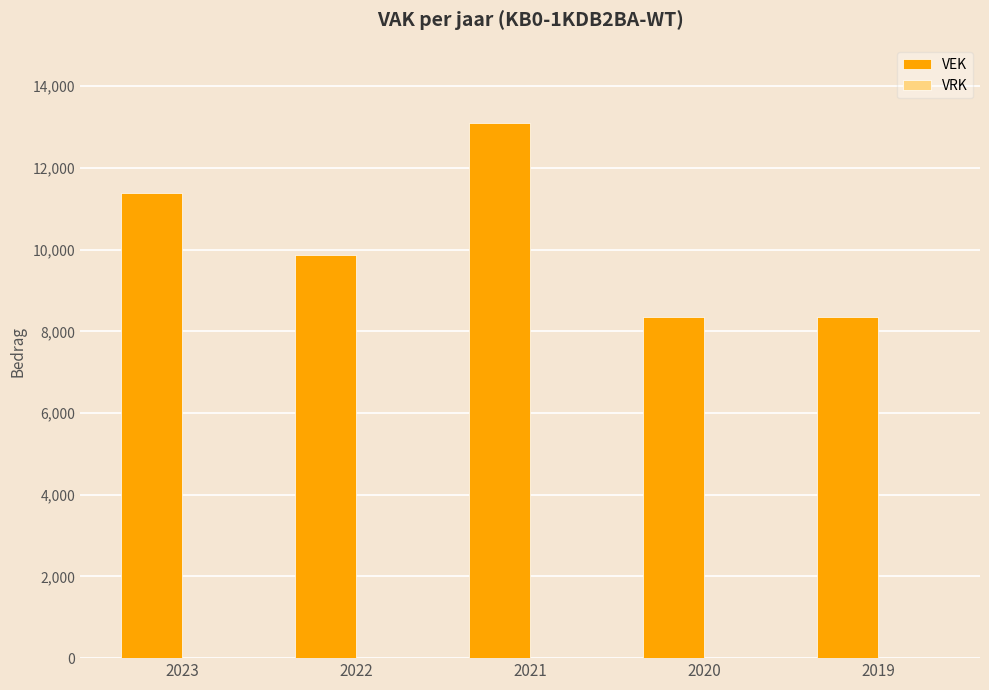

What is the change in value from 2023 to 2019?

-3036